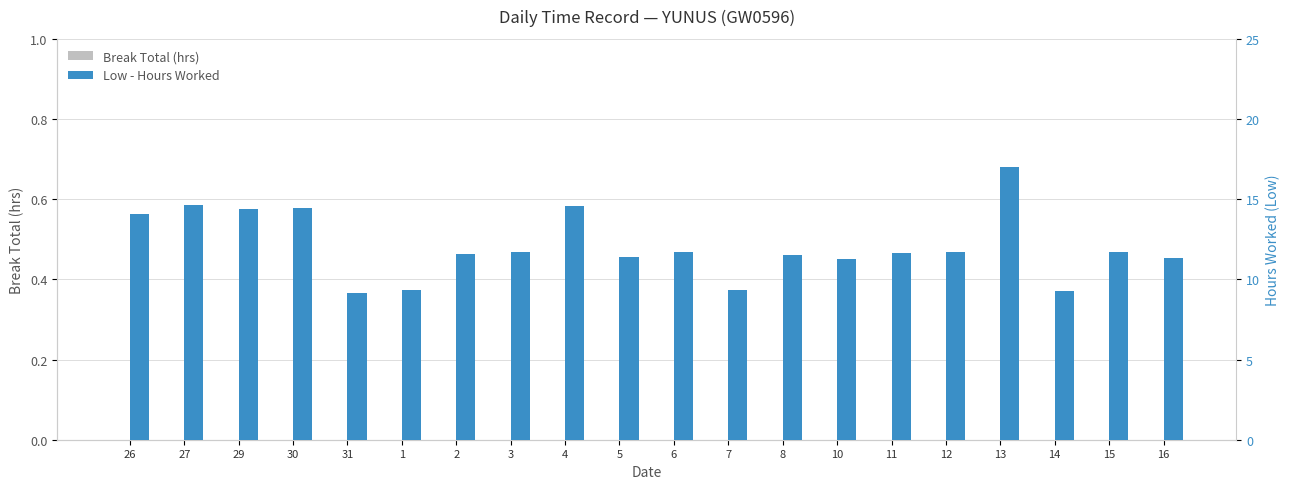

Rank the series by their average value, from lowest to highest.

Break Total (hrs), Low - Hours Worked